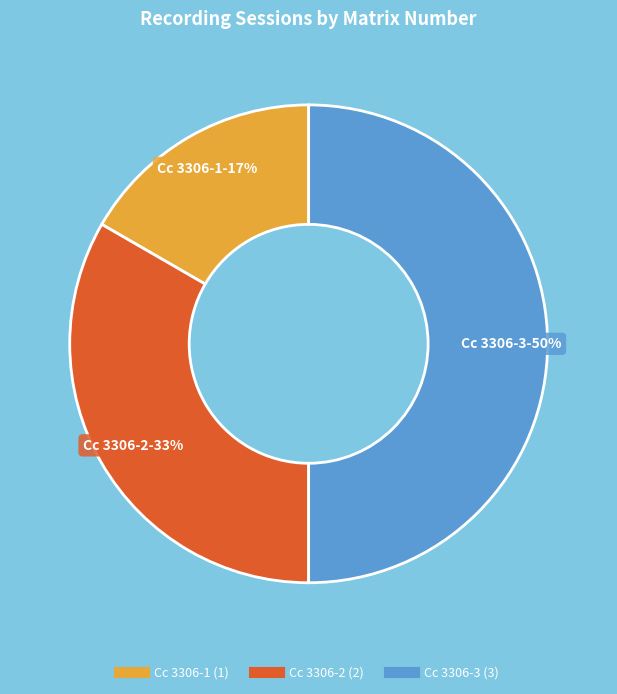

Between Cc 3306-2 and Cc 3306-3, which is larger?

Cc 3306-3